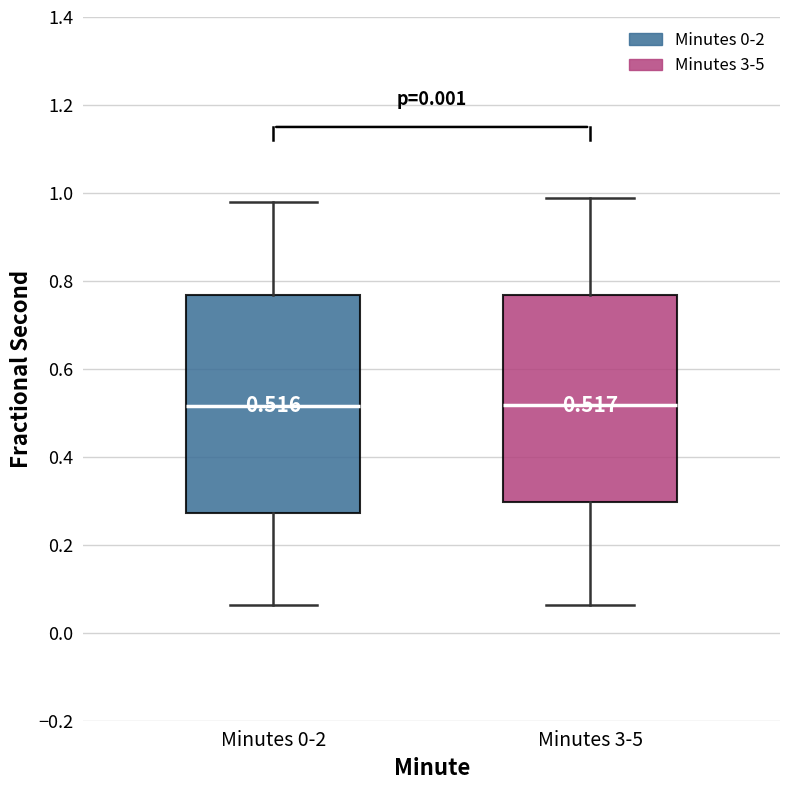

Which box is the tallest, from its lower edge to its upper edge?

Minutes 0-2